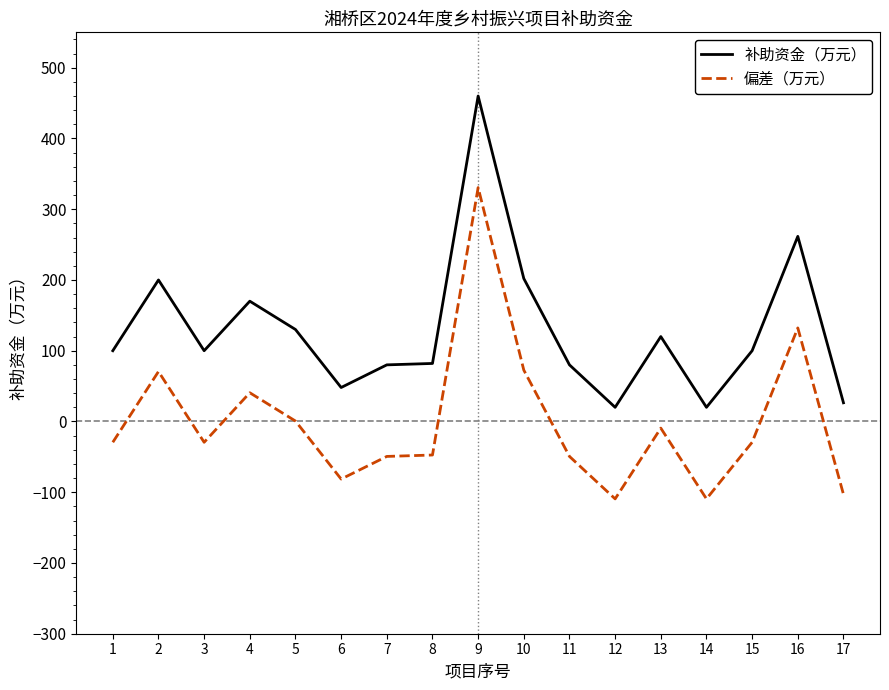

The value of 偏差（万元） at 9 is 330.6. True or false?

True